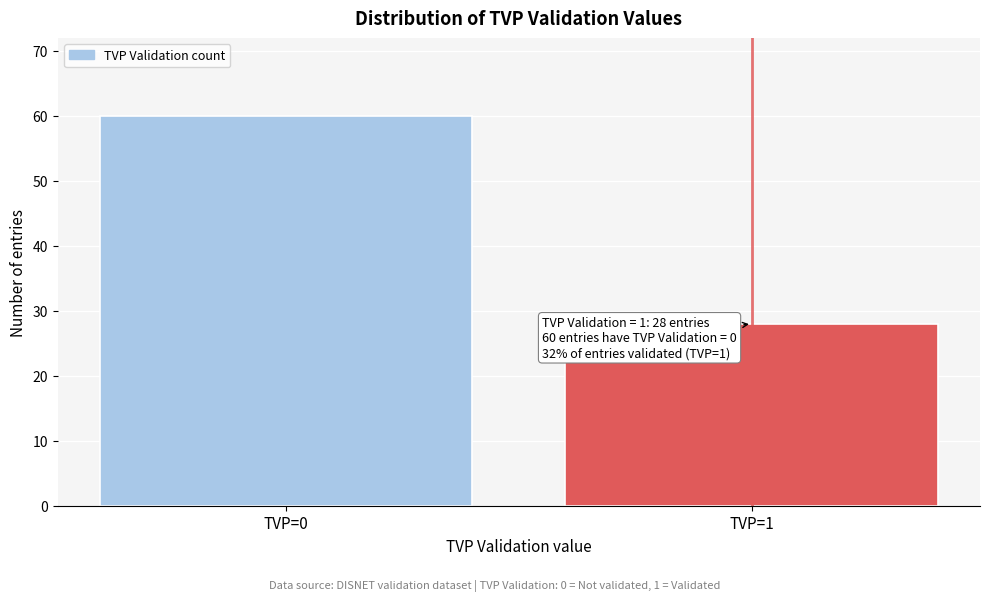

Reading left to right, what are all the values shown in this chart?

60	28